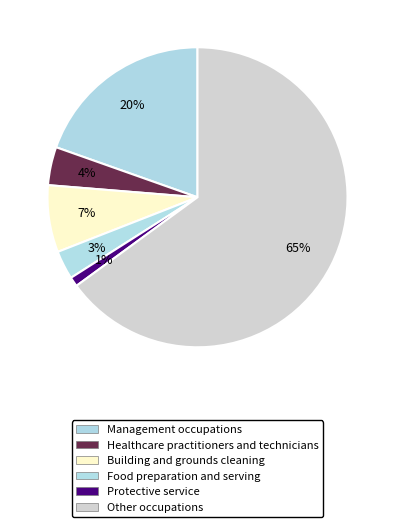

How many slices are in this pie chart?

6